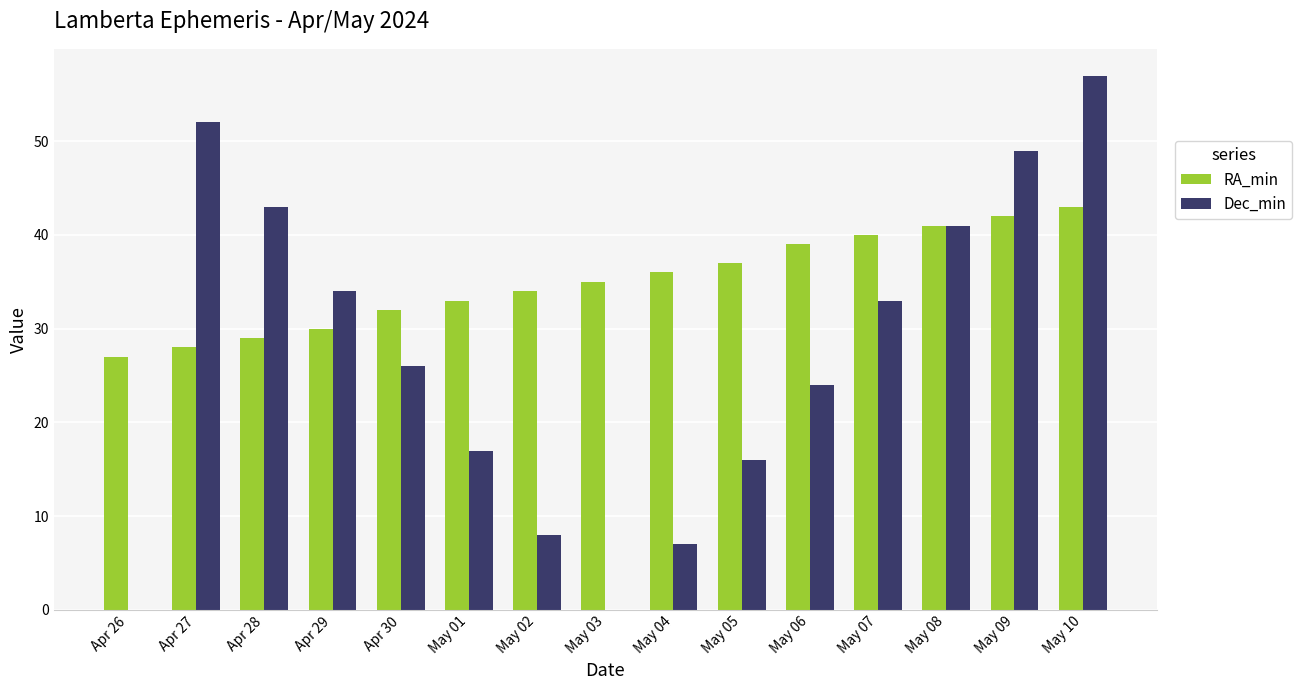

At which label does Dec_min reach its peak?

May 10